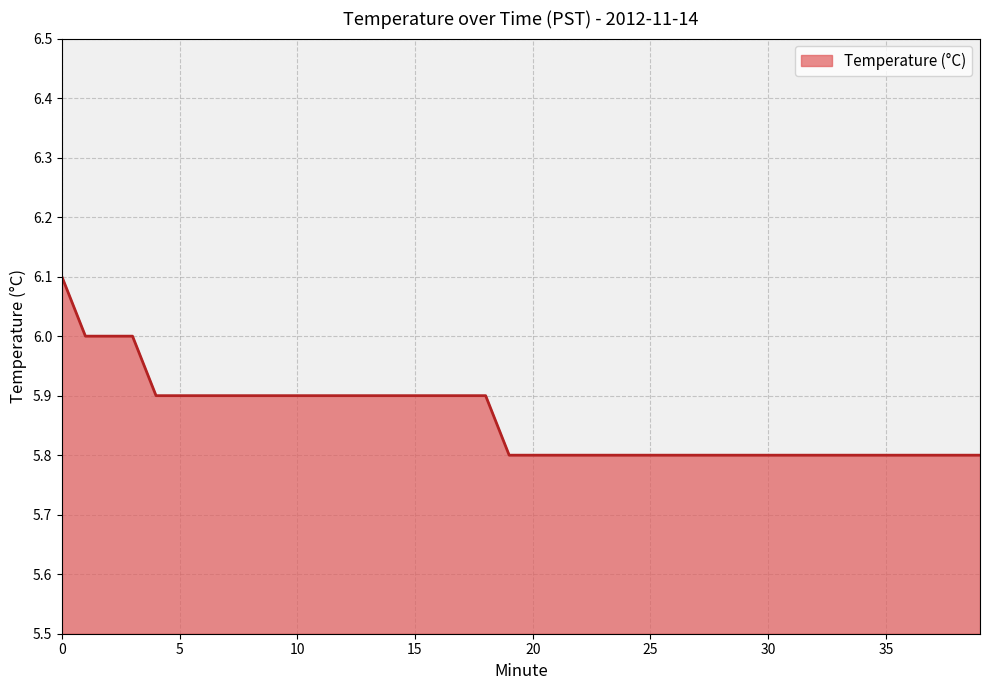

What is the difference between the maximum and minimum values?

0.3